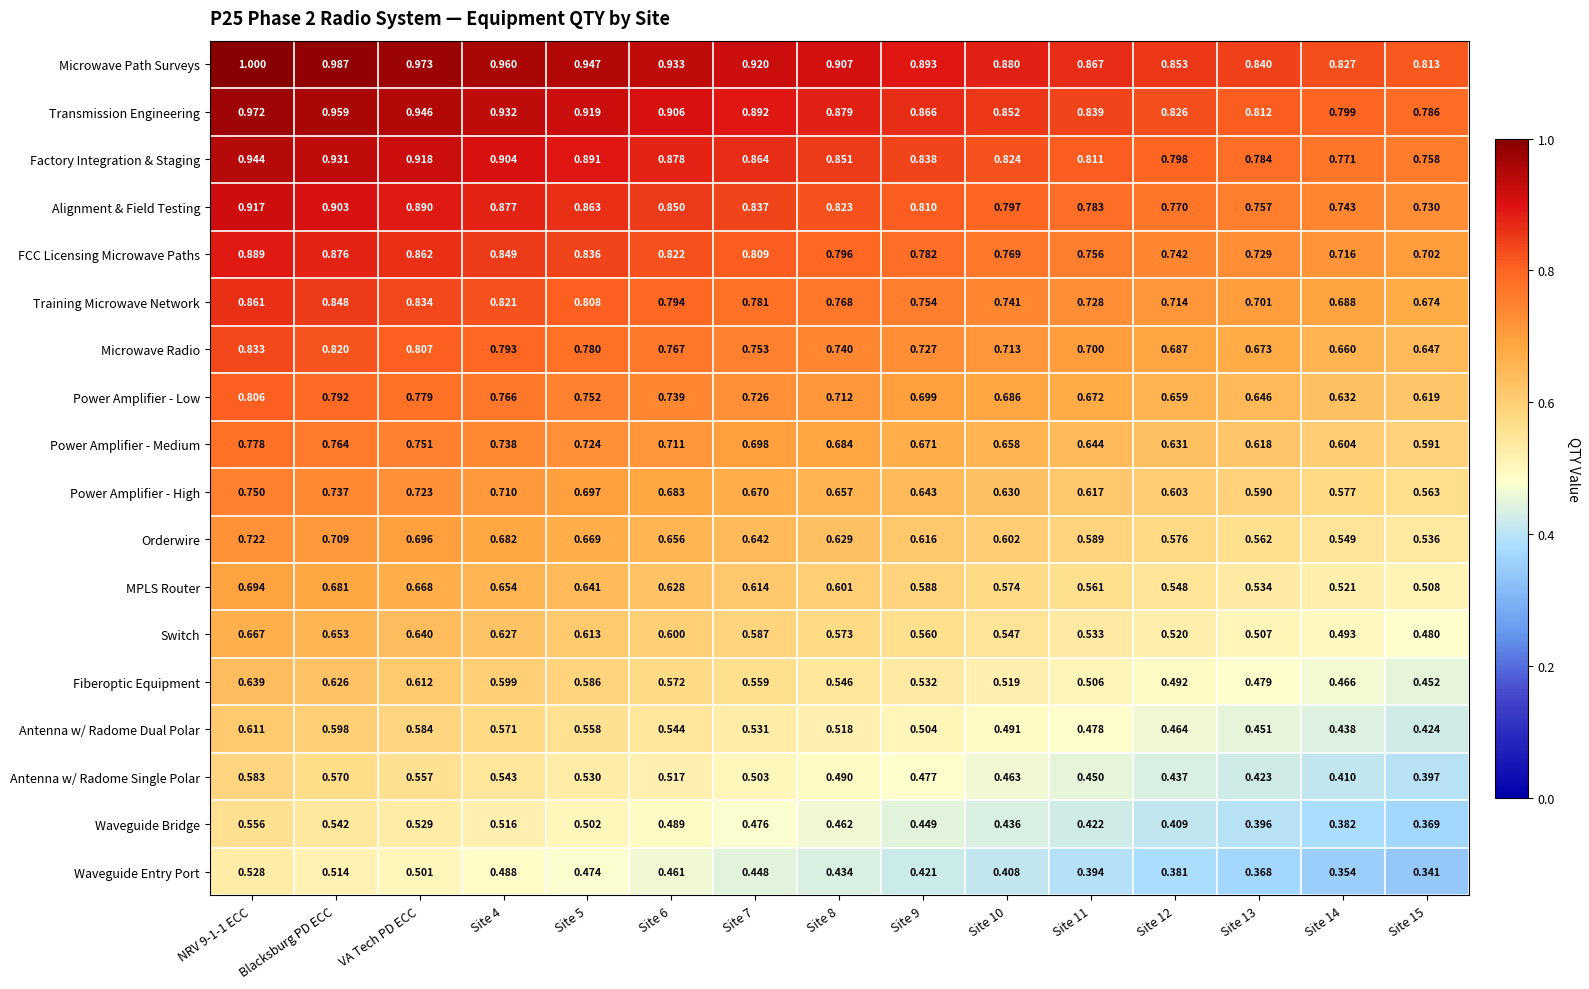

At which category is the sum across all series the highest?

NRV 9-1-1 ECC